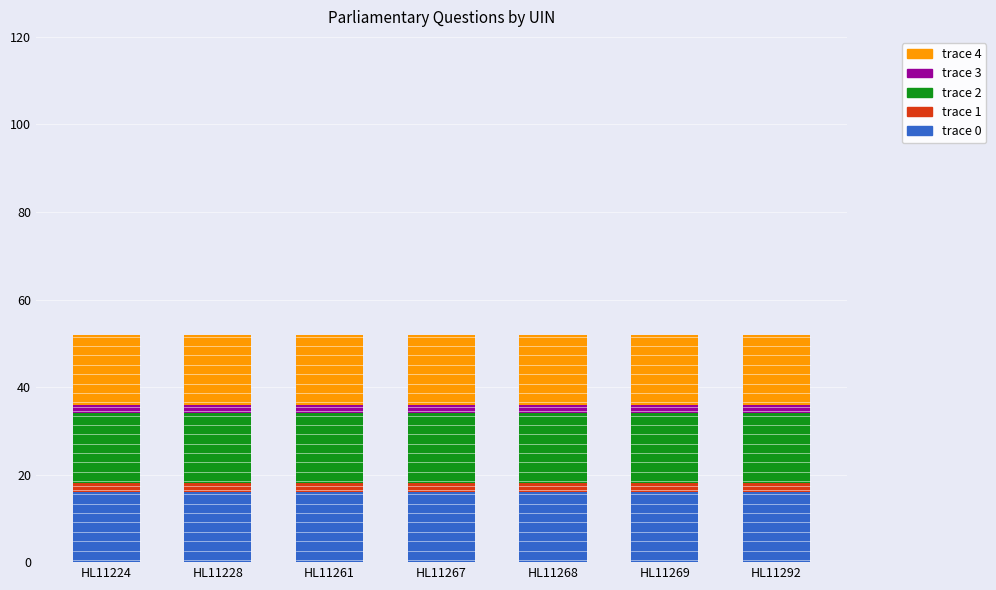

The trace 0 series shows 16 at HL11269. True or false?

True